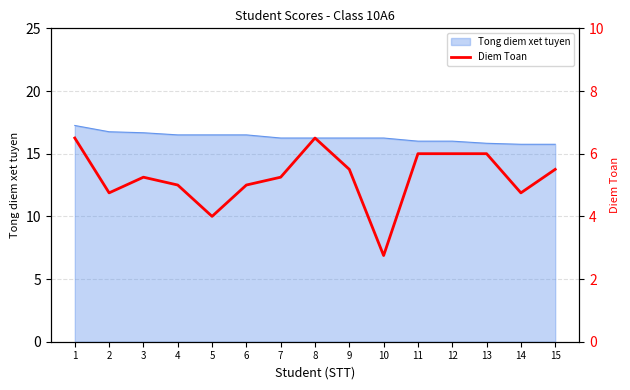

List the labels in order of value, largest first.

1, 8, 11, 12, 13, 9, 15, 3, 7, 4, 6, 2, 14, 5, 10